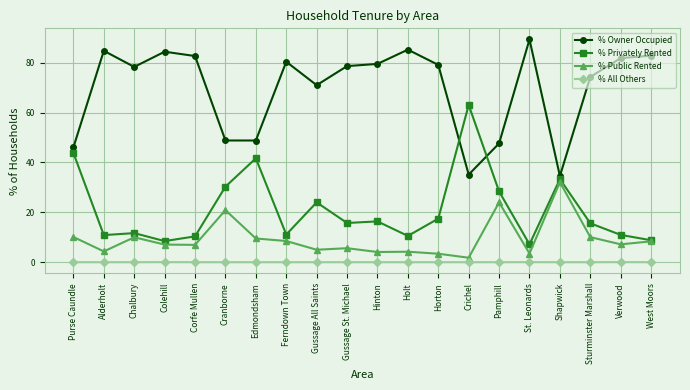

Rank the series by their maximum value, from highest to lowest.

% Owner Occupied, % Privately Rented, % Public Rented, % All Others